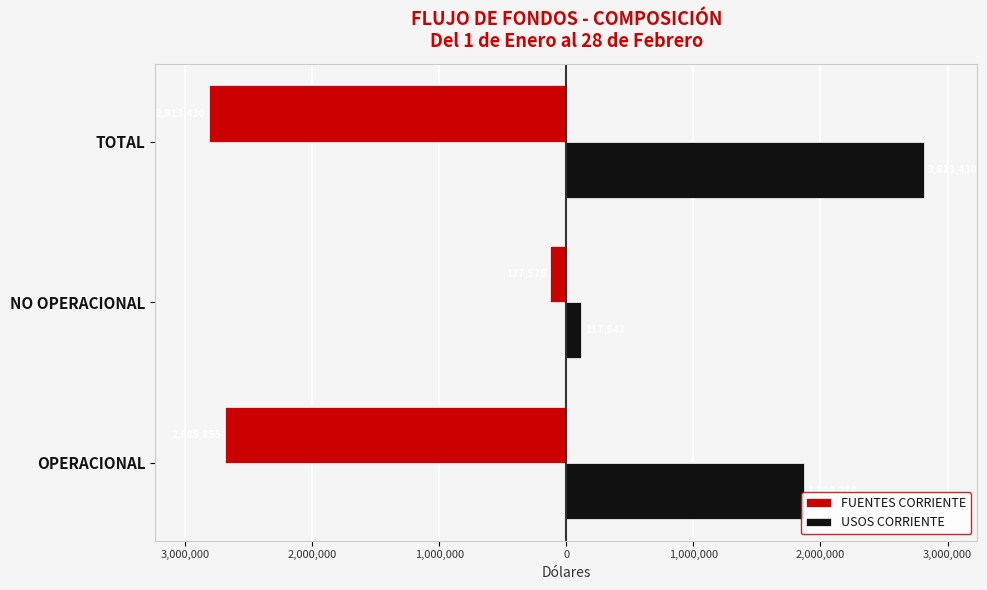

What are all the series names shown in the legend?

FUENTES CORRIENTE, USOS CORRIENTE